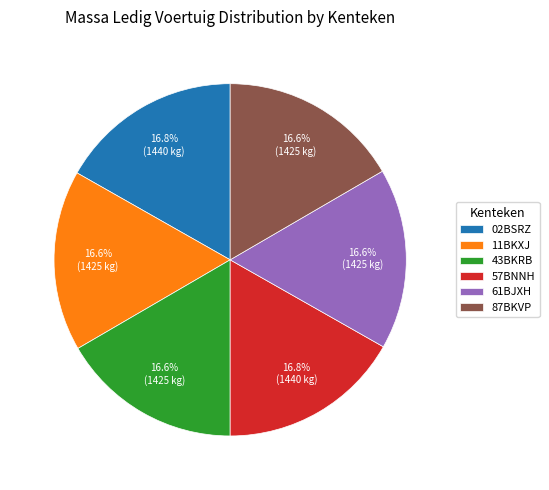

Is 87BKVP the majority of the pie?

No